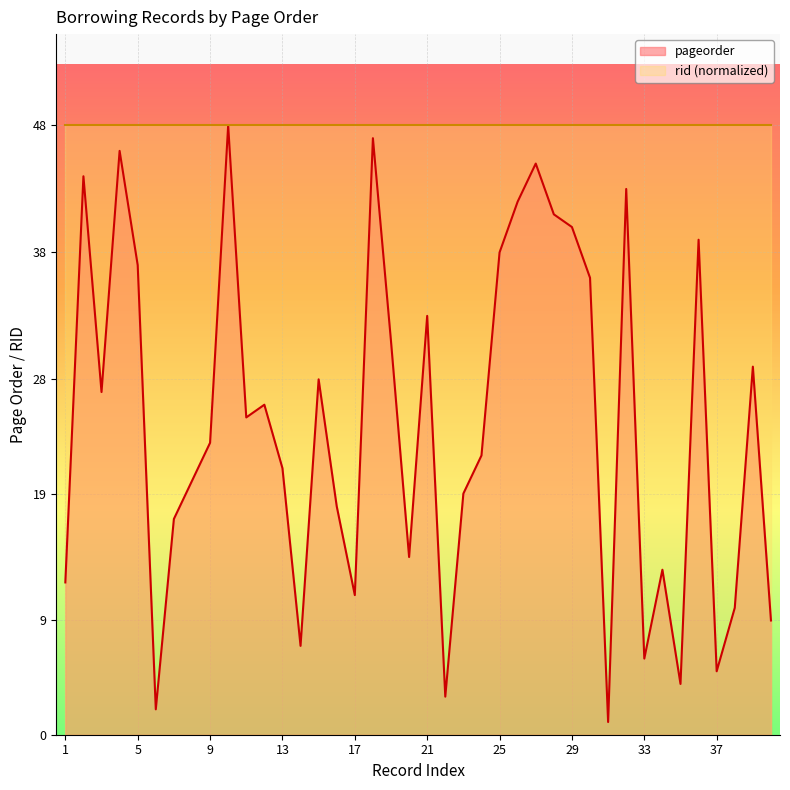

What is the approximate value at 1?

12